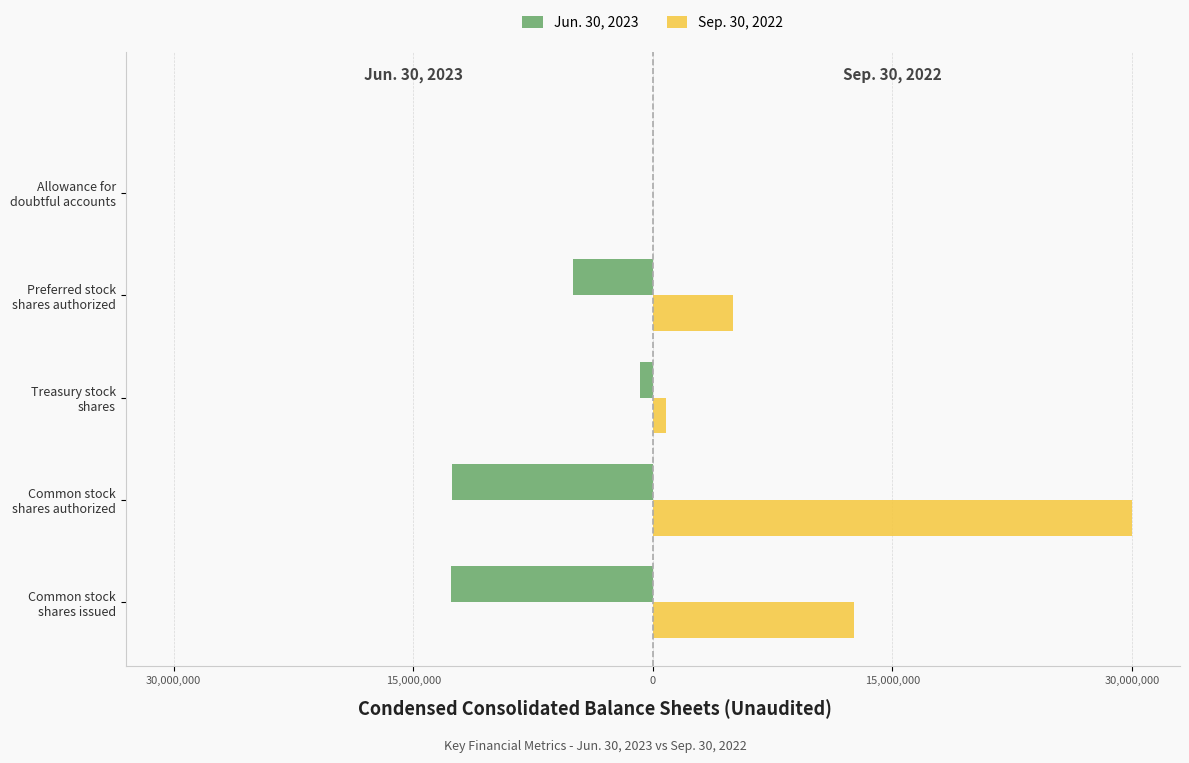

What are all the series names shown in the legend?

Jun. 30, 2023, Sep. 30, 2022